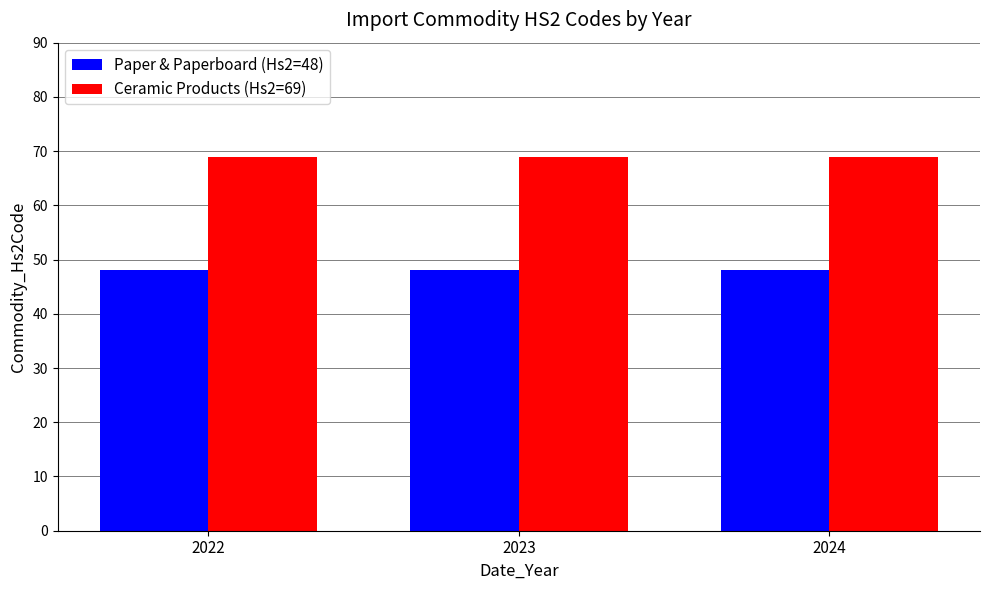

Reading right to left, transcribe all the data shown in this chart.

Paper & Paperboard (Hs2=48): 2024=48	2023=48	2022=48
Ceramic Products (Hs2=69): 2024=69	2023=69	2022=69